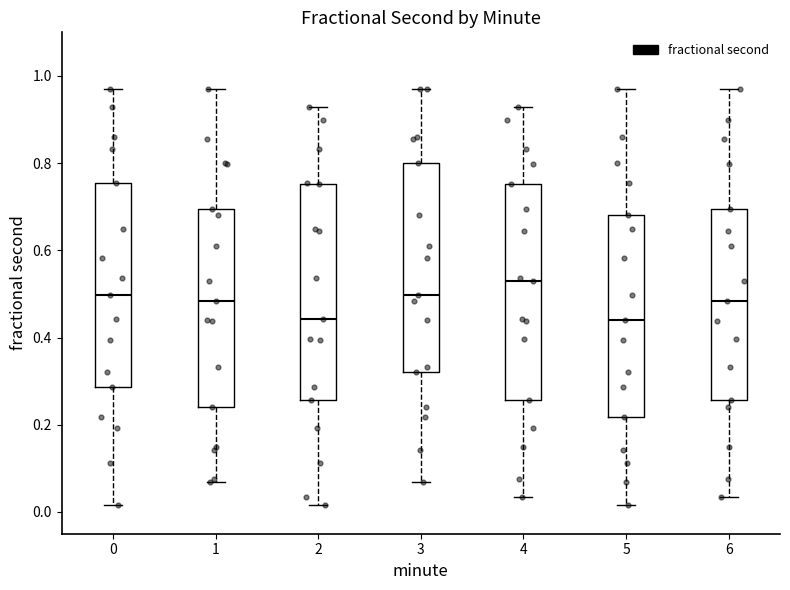

Where is the lower edge of the box at x = 6 on the y-axis? The values are not printed on the chart, so give them approximately, as read against the axis.

0.26